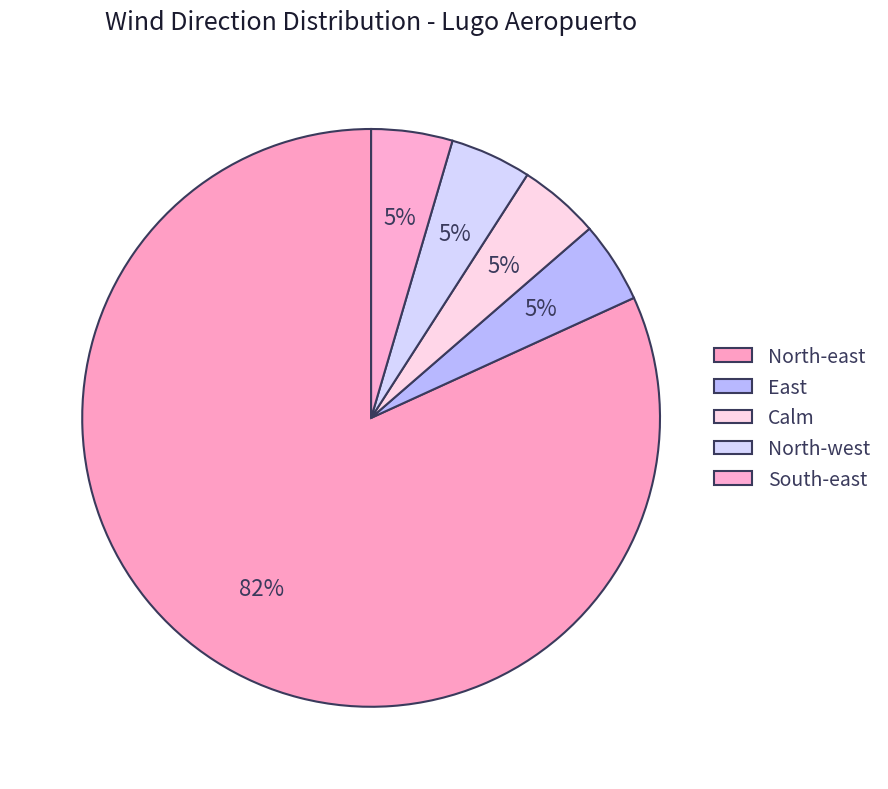

True or false: North-east accounts for 82% of the total.

True